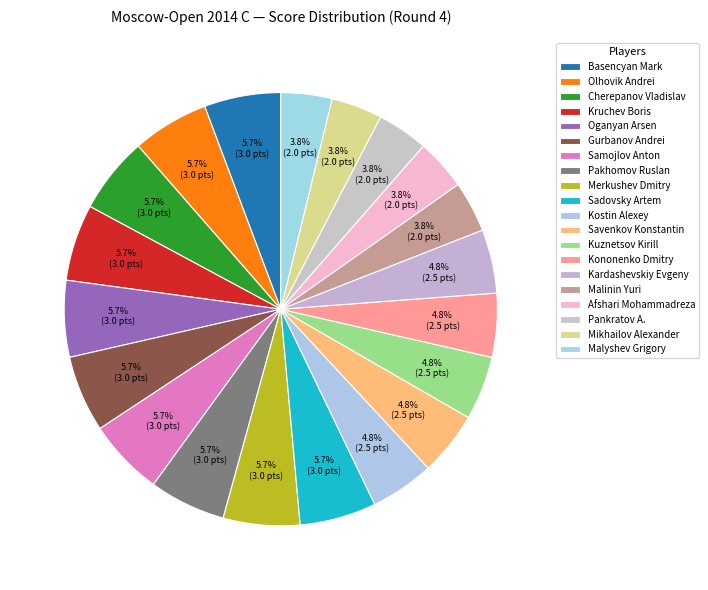

The Malinin Yuri slice represents 9% of the pie. True or false?

False